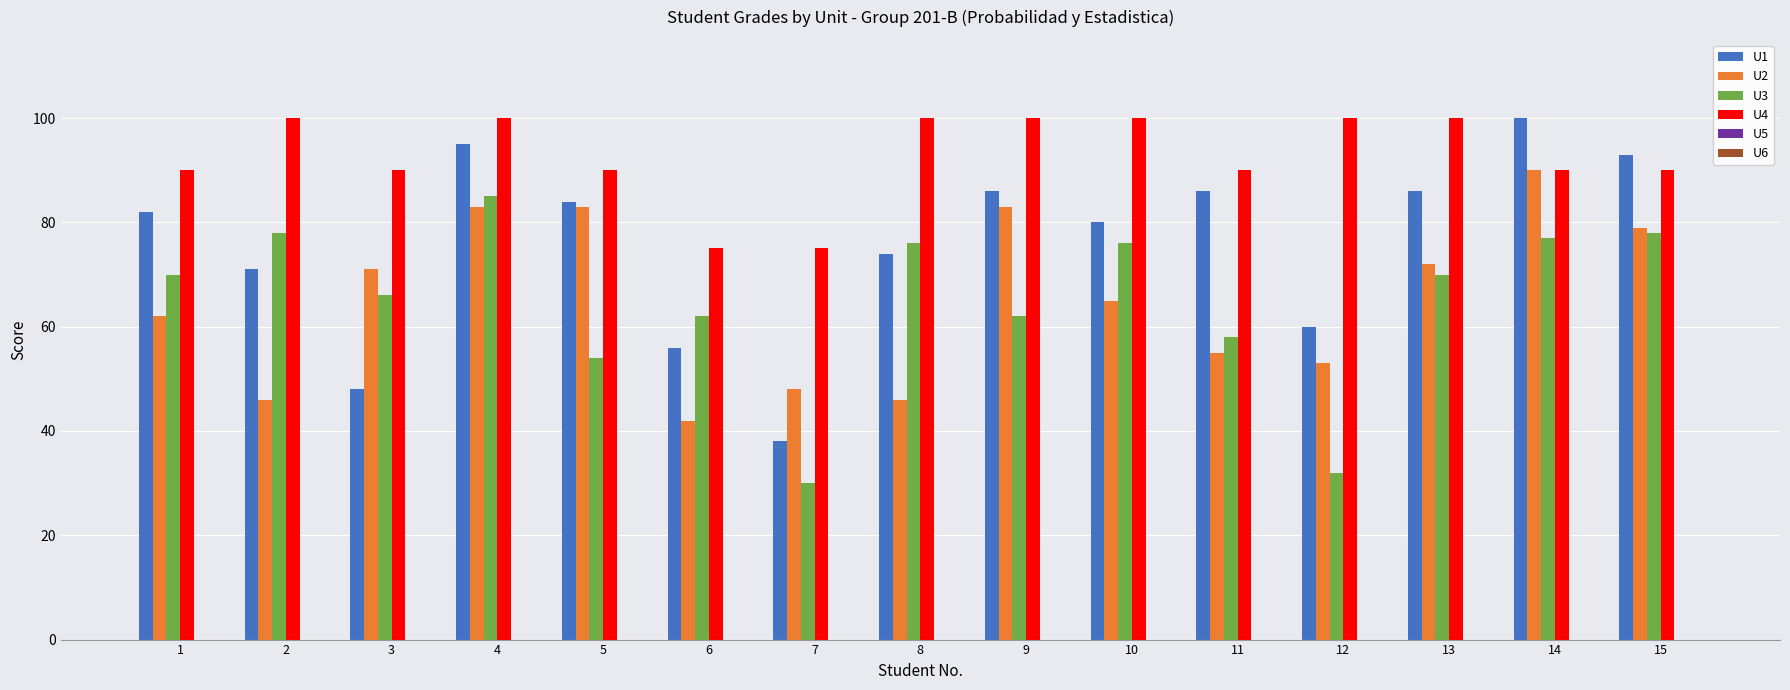

Count the number of categories in the chart.

15